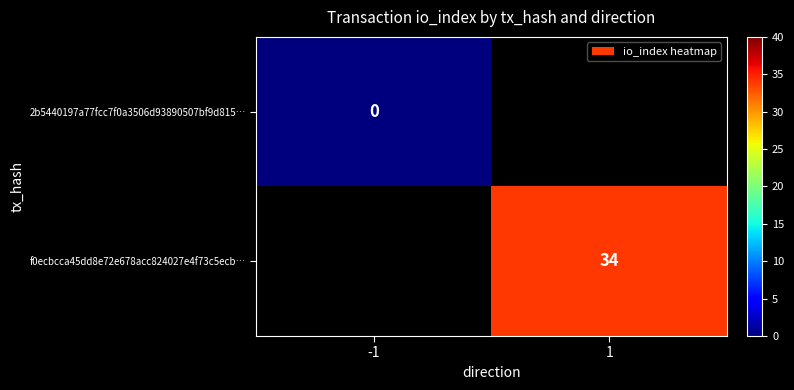

Is the value of f0ecbcca45dd8e72e678acc824027e4f73c5ecb… at 1 greater than the value of 2b5440197a77fcc7f0a3506d93890507bf9d815… at -1?

Yes